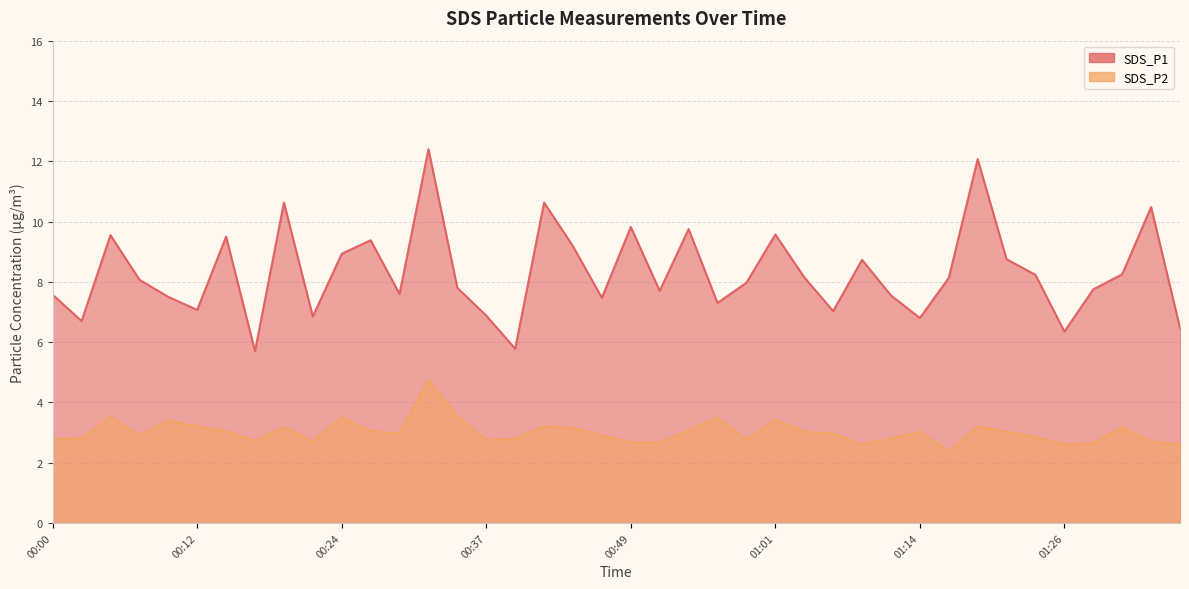

Read the SDS_P2 value at 01:16.

2.4